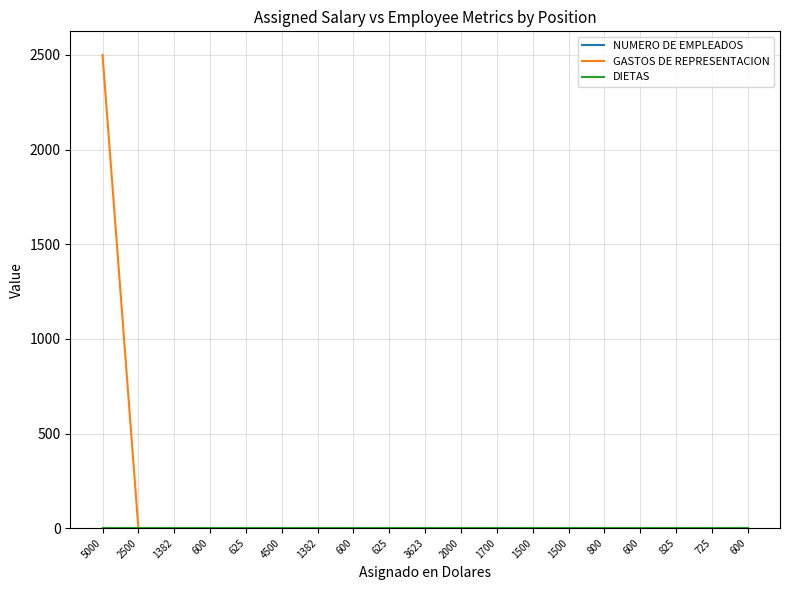

What is the sum of all GASTOS DE REPRESENTACION values?

2500